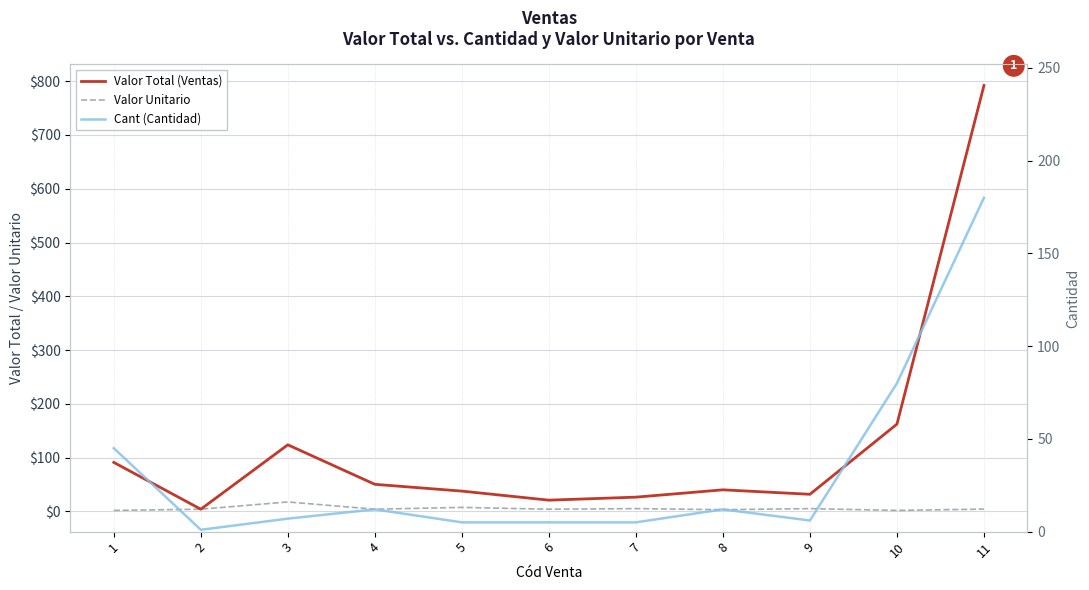

Which category has the highest value in the Cant (Cantidad) series?

11